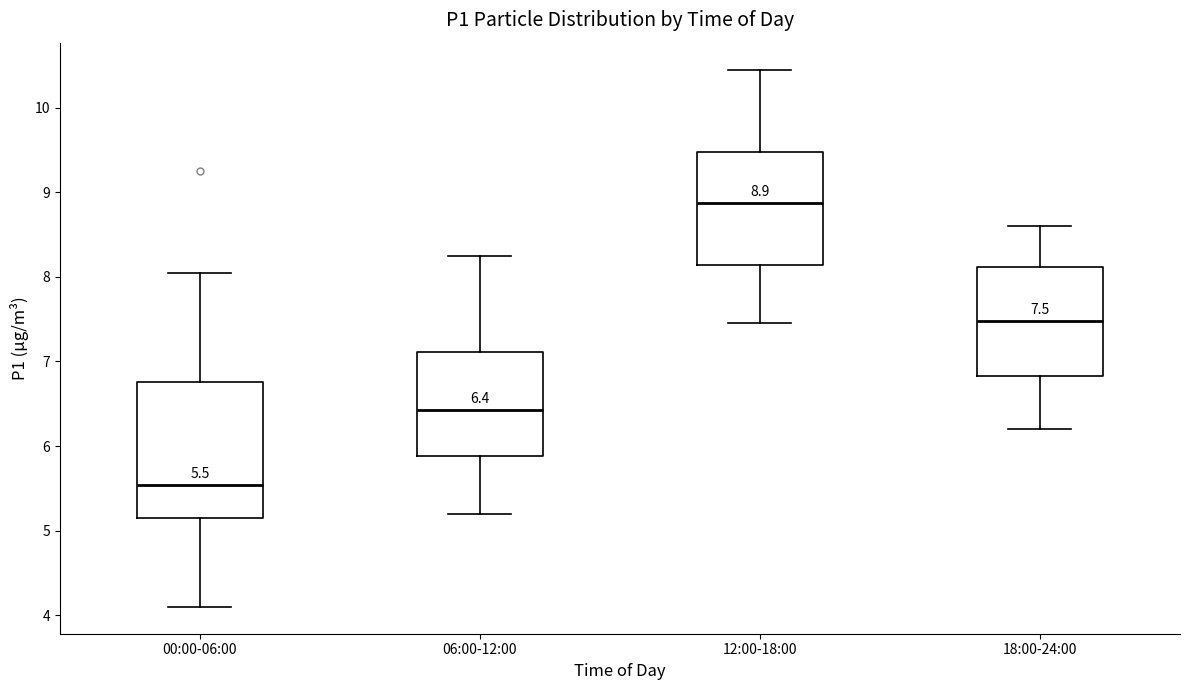

Which box is the tallest, from its lower edge to its upper edge?

00:00-06:00